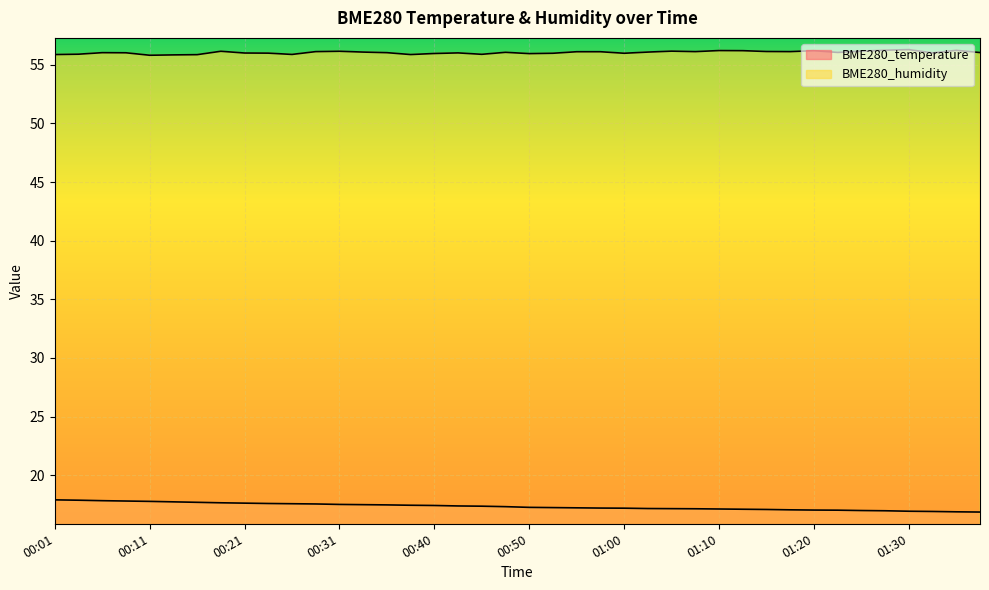

Reading left to right, what are all the values shown in this chart?

BME280_temperature: 17.9	17.9	17.8	17.8	17.8	17.7	17.7	17.6	17.6	17.6	17.6	17.6	17.5	17.5	17.5	17.4	17.4	17.4	17.4	17.3	17.3	17.2	17.2	17.2	17.2	17.2	17.1	17.1	17.1	17.1	17.1	17.1	17.0	17.0	17.0	17.0	16.9	16.9	16.9	16.9
BME280_humidity: 55.9	55.9	56.0	56.0	55.8	55.9	55.9	56.2	56.0	56.0	55.9	56.1	56.2	56.1	56.0	55.9	56.0	56.0	55.9	56.1	56.0	56.0	56.1	56.1	56.0	56.1	56.2	56.1	56.2	56.2	56.1	56.1	56.2	56.1	56.2	56.2	56.3	56.0	56.2	56.0